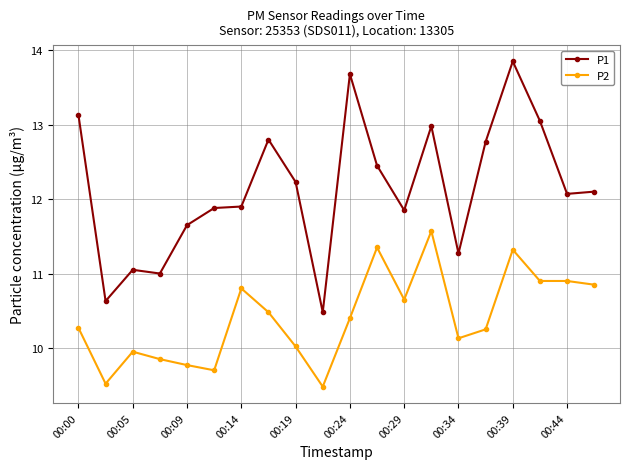

What is the minimum value for P1?

10.5